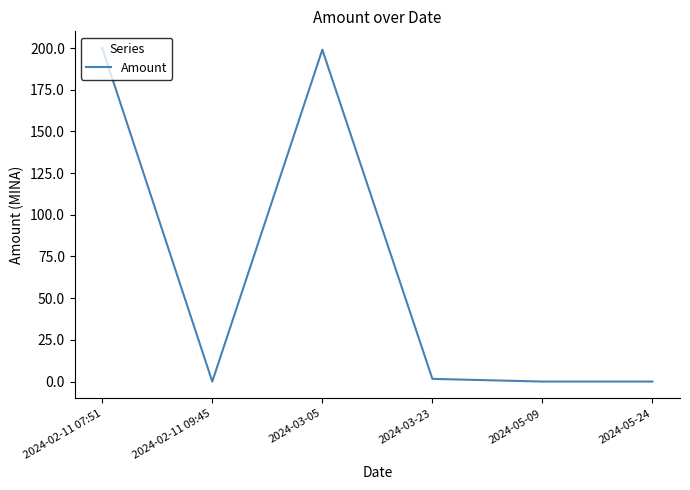

How many distinct data groups are displayed?

1